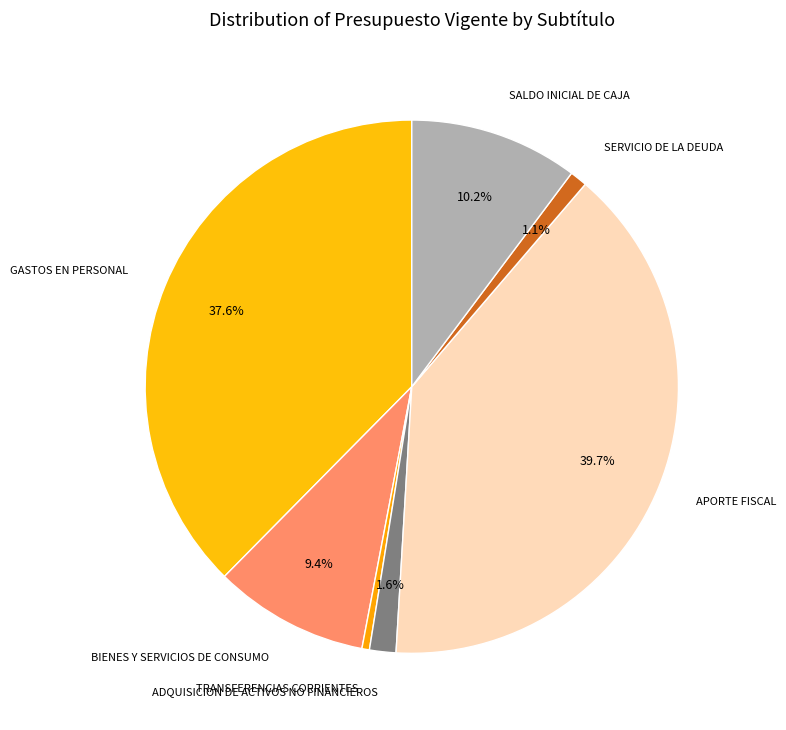

Which slice is the largest?

APORTE FISCAL